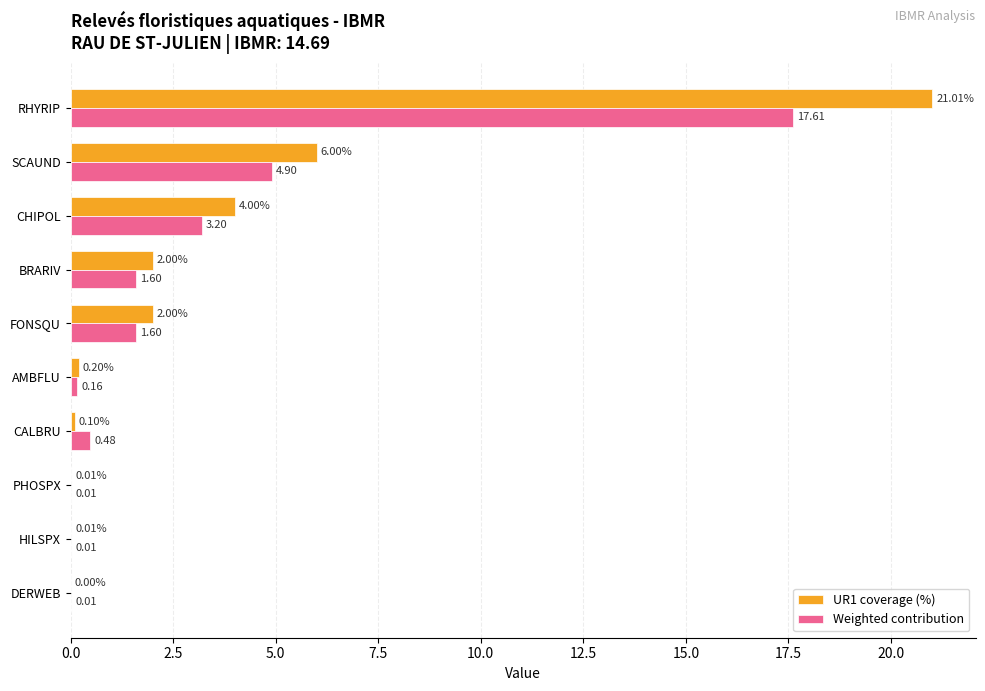

How many series are shown in this chart?

2